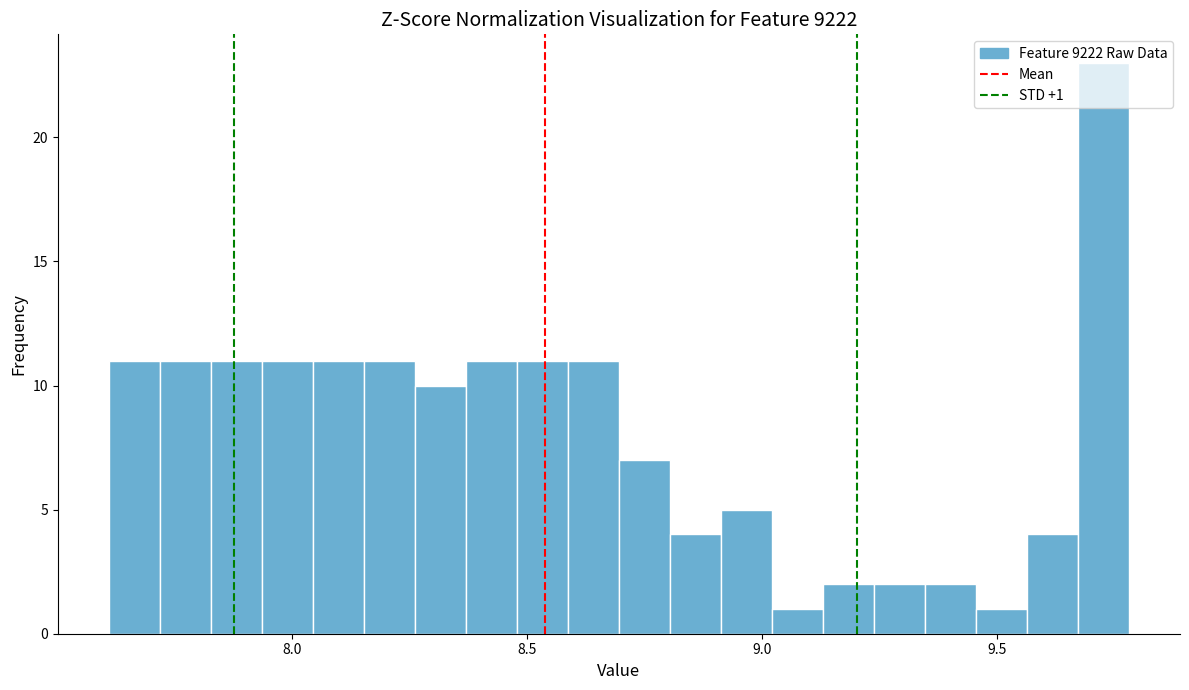

Read against the x-axis, roughly where is the centre of the tallest bar?

9.75